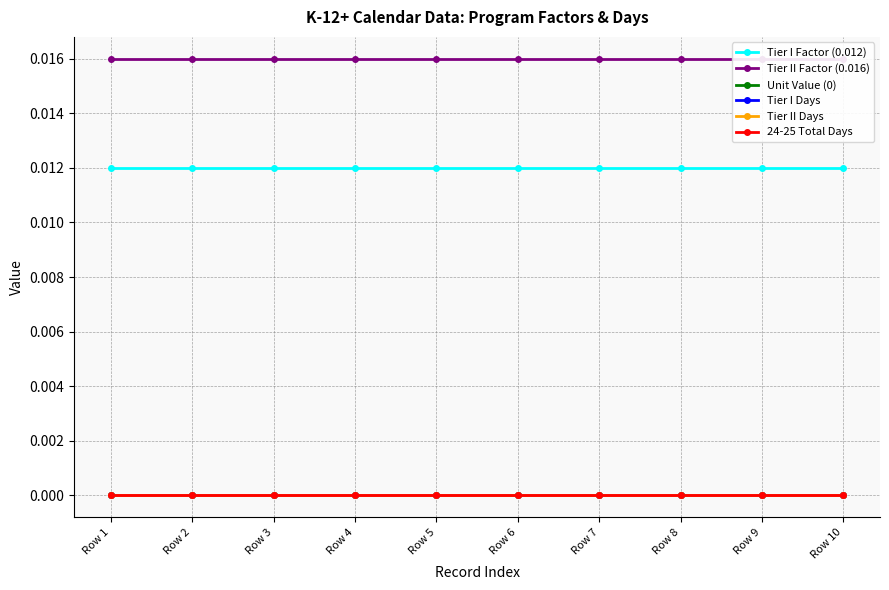

The value of 24-25 Total Days at Row 8 is 0.0. True or false?

True